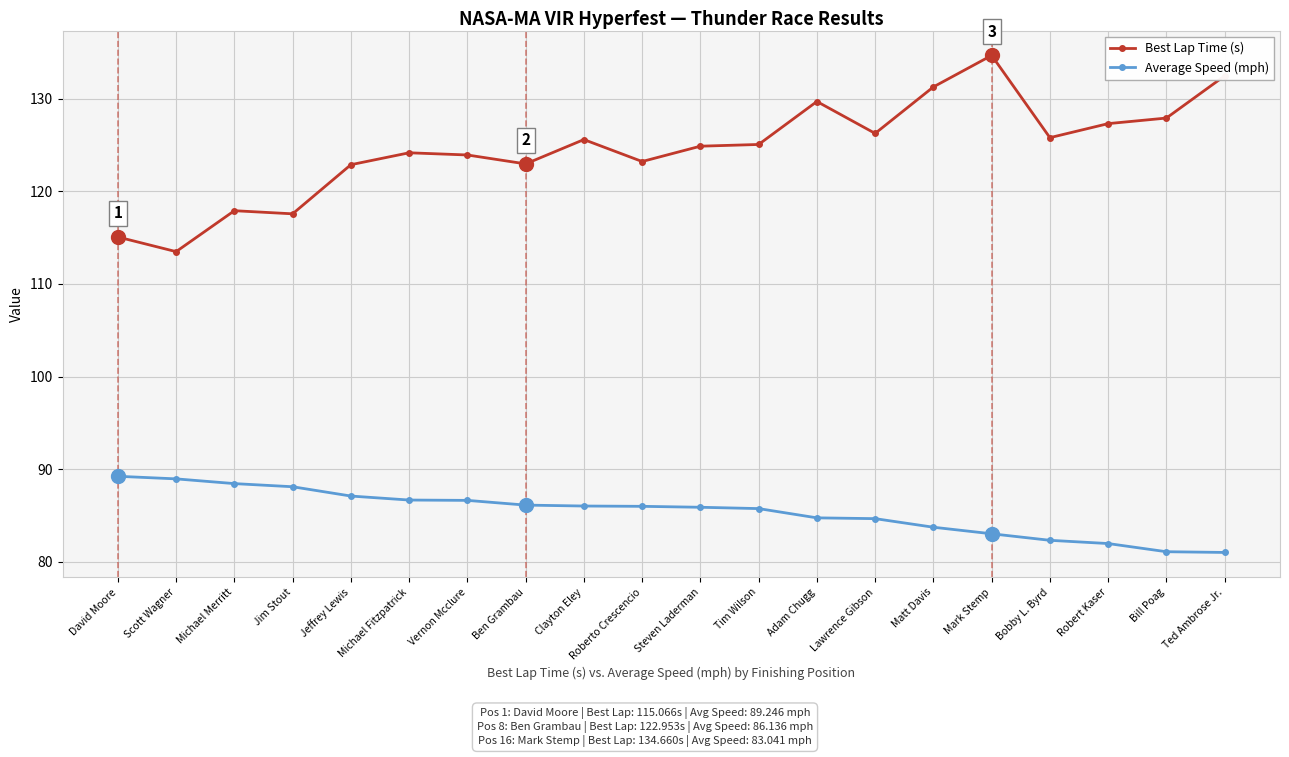

True or false: Best Lap Time (s) has a value of 175.7 at Steven Laderman.

False